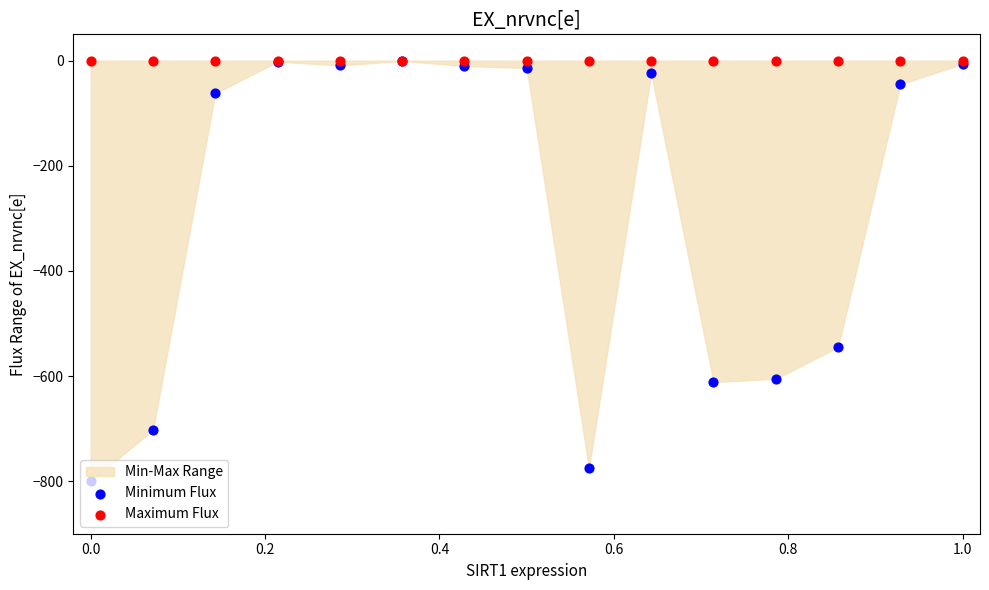

Which series contains the lowest Y value?

Minimum Flux